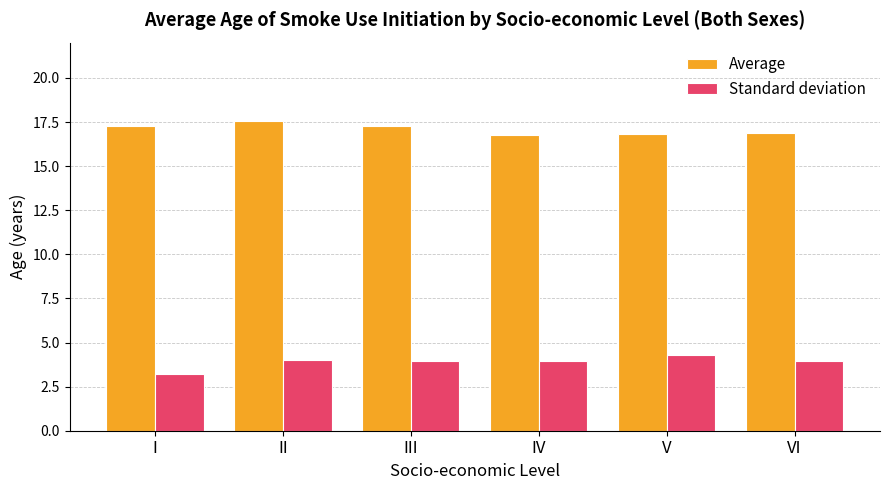

What value does the Average series have at V?

16.8